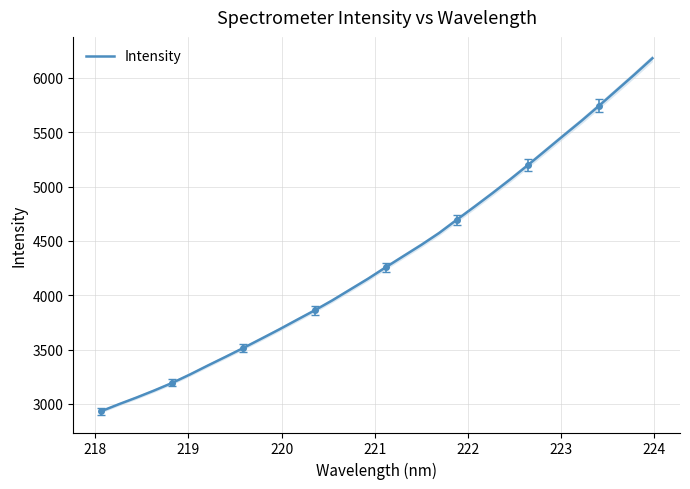

What is the minimum value for Intensity?

2931.2